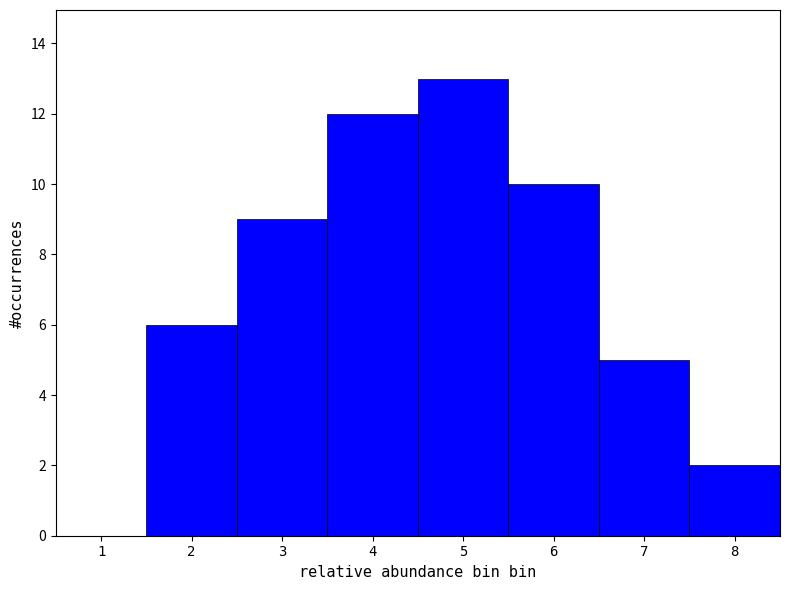

Reading left to right, list every bar in this chart as the range it spans on the x-axis followed by its height. The values are not printed on the chart, so give them approximately, as read against the axis.

0.5 to 1.5: 0
1.5 to 2.5: 6
2.5 to 3.5: 9
3.5 to 4.5: 12
4.5 to 5.5: 13
5.5 to 6.5: 10
6.5 to 7.5: 5
7.5 to 8.5: 2